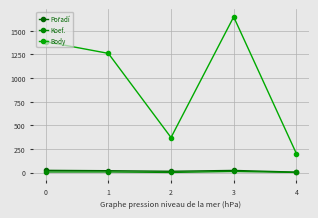

Which series has the largest total across all categories?

Body